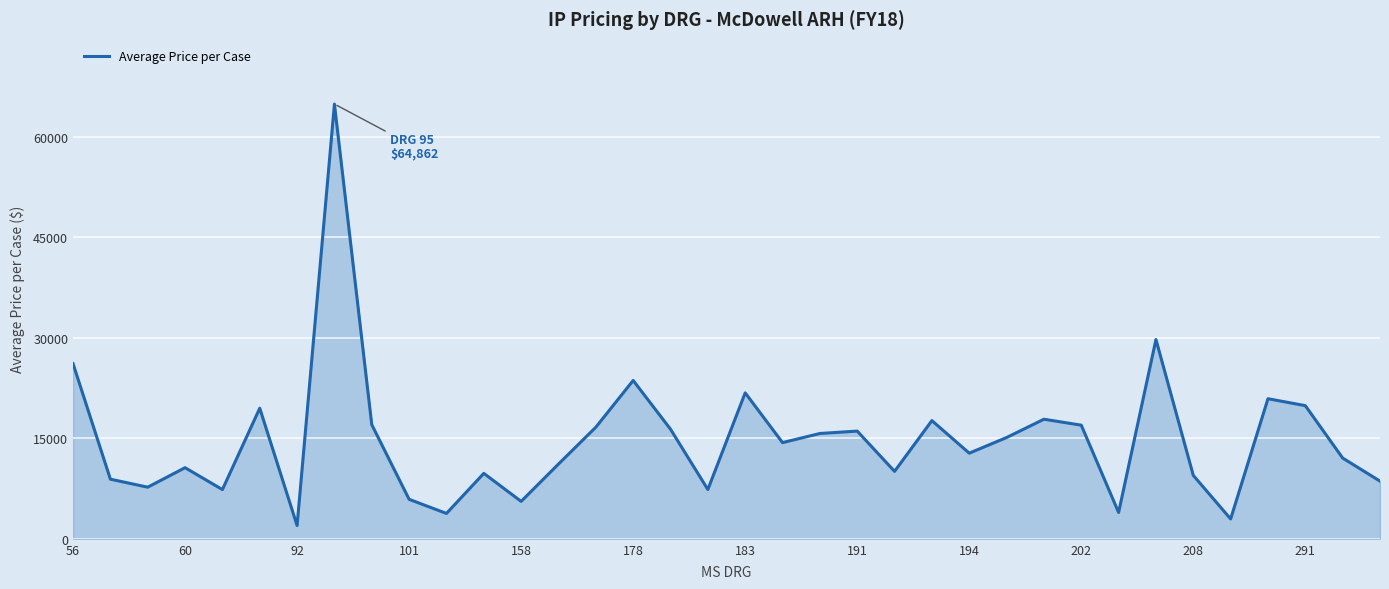

How many lines are shown in the chart?

1